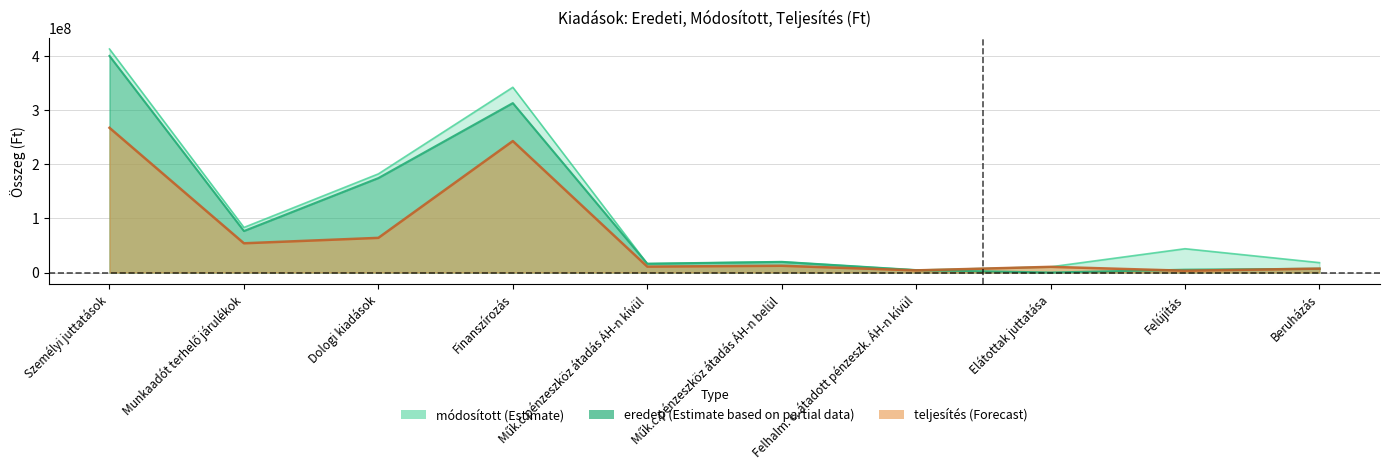

Reading left to right, transcribe all the data shown in this chart.

eredeti: Személyi juttatások=400663457	Munkaadót terhelő járulékok=76757078	Dologi kiadások=174760573	Finanszírozás=313437148	Műk.c.pénzeszköz átadás ÁH-n kívül=16308950	Műk.c.pénzeszköz átadás ÁH-n belül=19744030	Felhalm. c. átadott pénzeszk. ÁH-n kívül=4500000	Elátottak juttatása=0	Felújítás=5234867	Beruházás=7005510
módosított: Személyi juttatások=413492052	Munkaadót terhelő járulékok=83391031	Dologi kiadások=182450939	Finanszírozás=342702536	Műk.c.pénzeszköz átadás ÁH-n kívül=16308950	Műk.c.pénzeszköz átadás ÁH-n belül=19745283	Felhalm. c. átadott pénzeszk. ÁH-n kívül=4500000	Elátottak juttatása=10500000	Felújítás=44019751	Beruházás=18261431
teljesítés: Személyi juttatások=267713276	Munkaadót terhelő járulékok=54072132	Dologi kiadások=64107310	Finanszírozás=243194245	Műk.c.pénzeszköz átadás ÁH-n kívül=10889300	Műk.c.pénzeszköz átadás ÁH-n belül=12478362	Felhalm. c. átadott pénzeszk. ÁH-n kívül=3967790	Elátottak juttatása=10500000	Felújítás=3322671	Beruházás=7210785